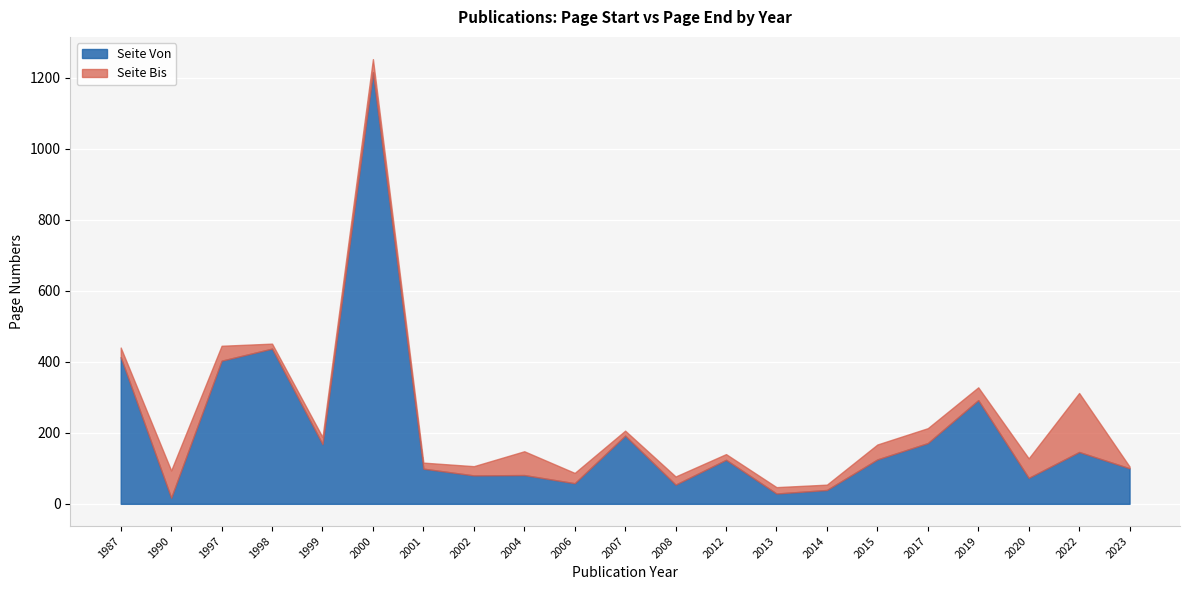

True or false: Seite Von has a value of 81 at 2004.

True